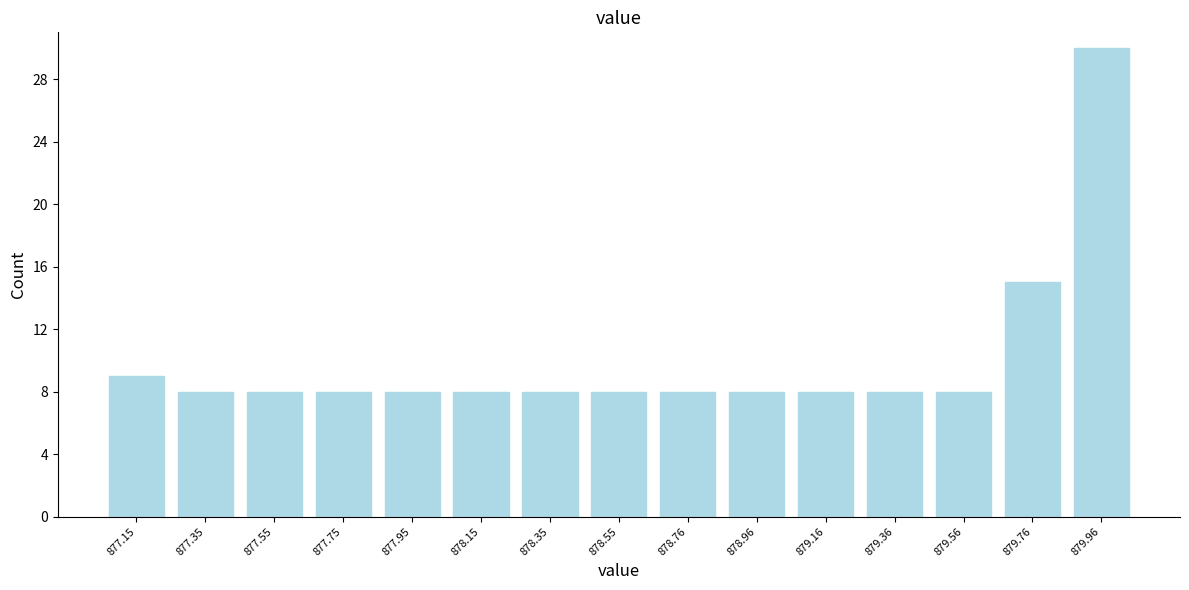

Reading left to right, list all the values displayed in this chart.

877.15=9	877.35=8	877.55=8	877.75=8	877.95=8	878.15=8	878.35=8	878.55=8	878.76=8	878.96=8	879.16=8	879.36=8	879.56=8	879.76=15	879.96=30